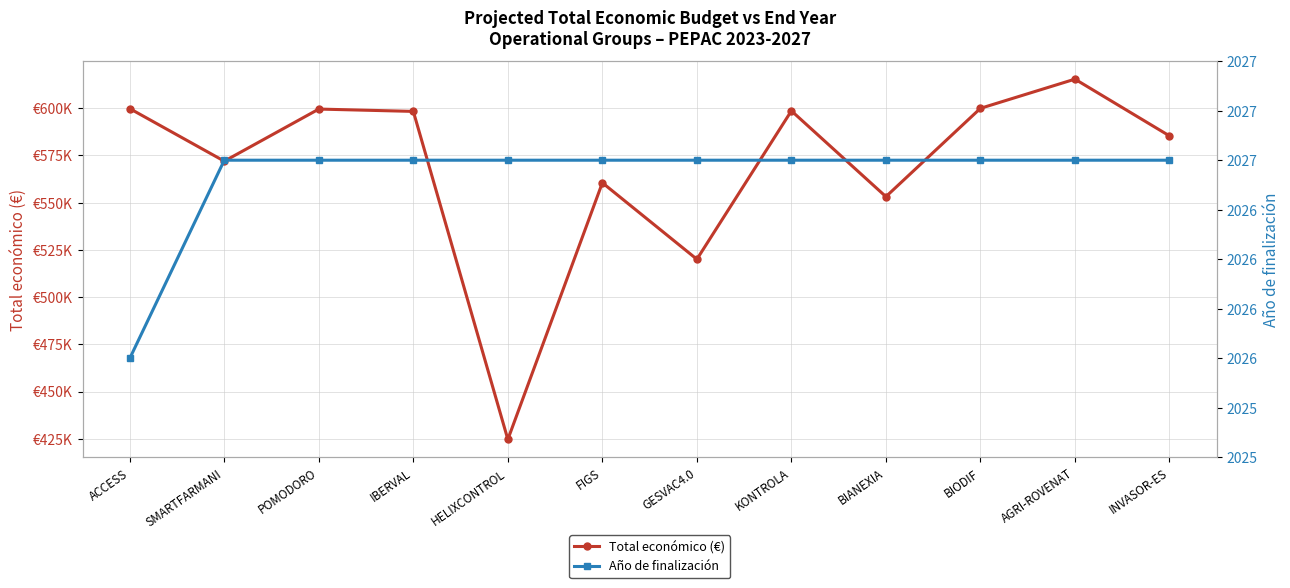

Which category has the highest value across all series?

AGRI-ROVENAT